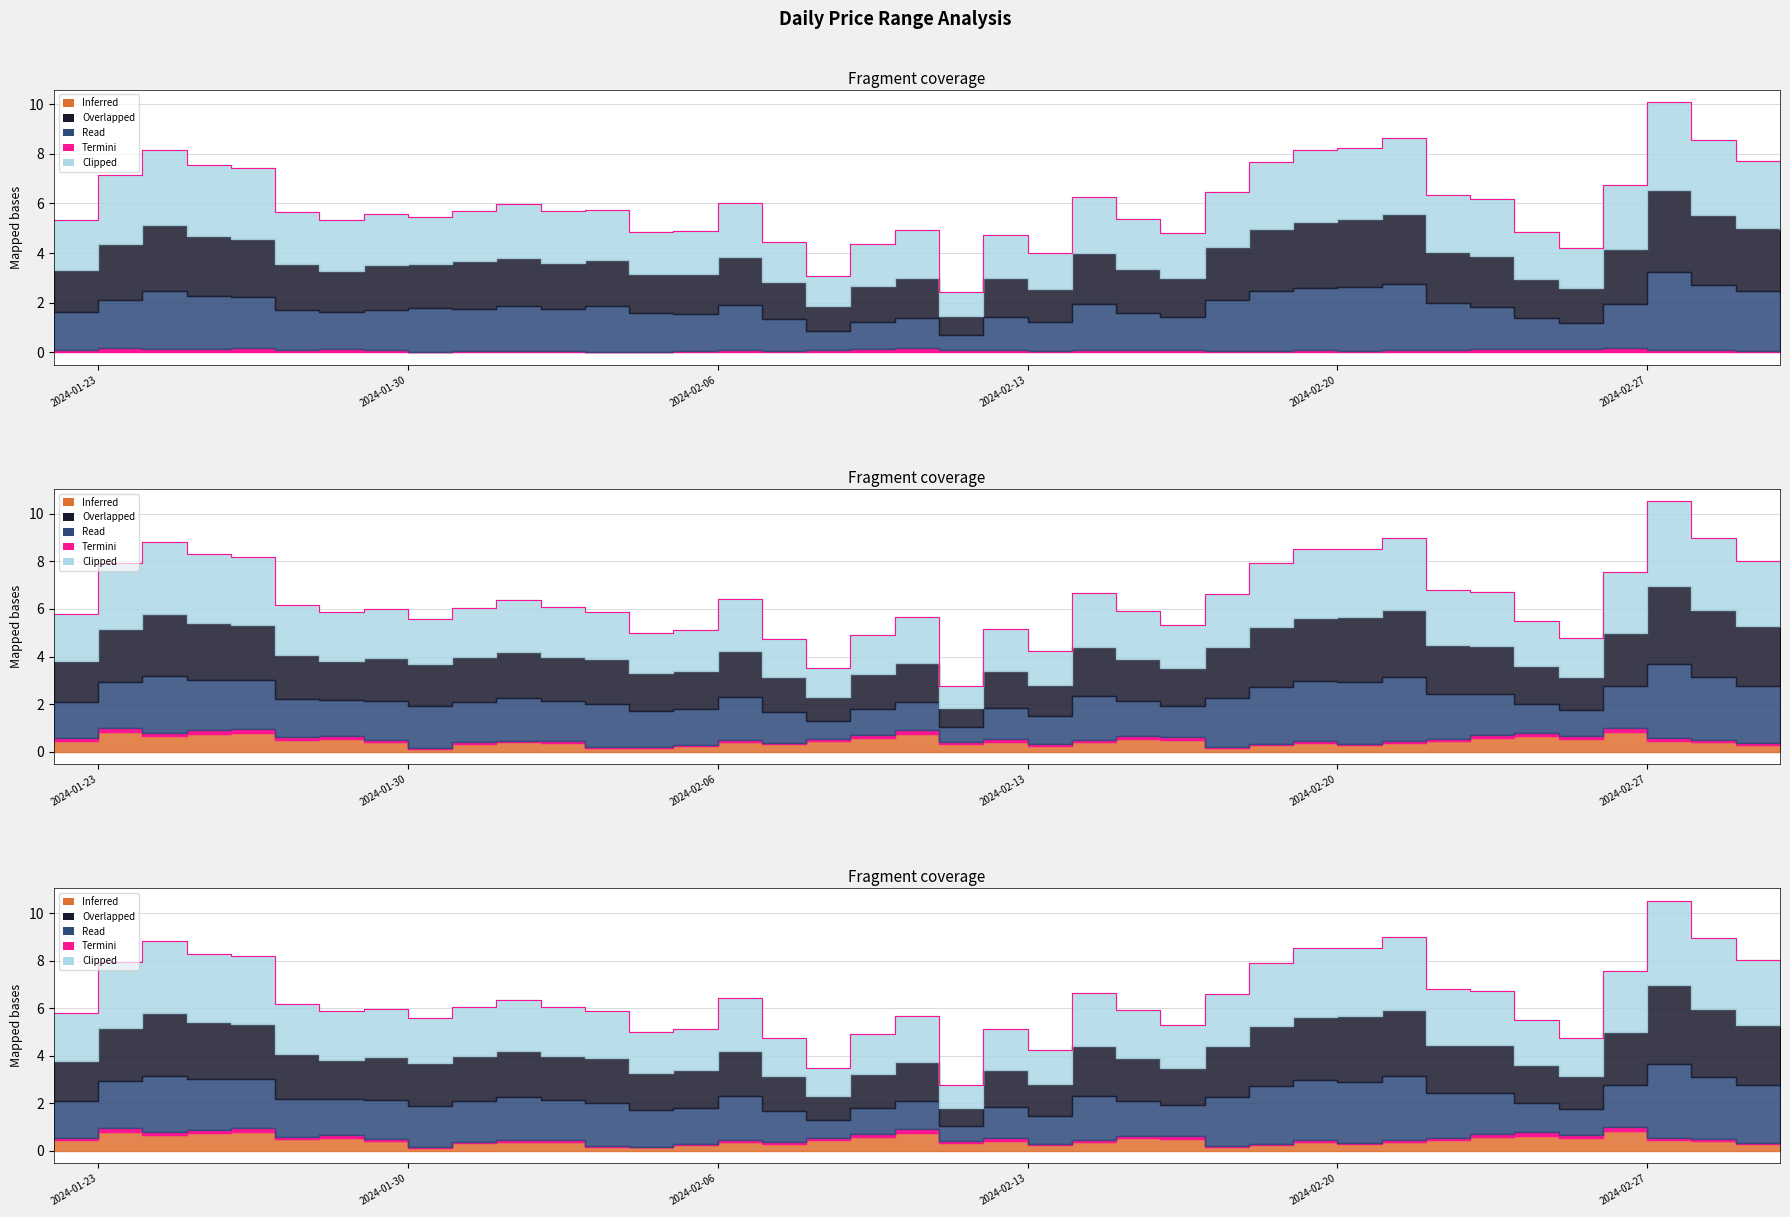

True or false: maximum and mean cross at least once.

False